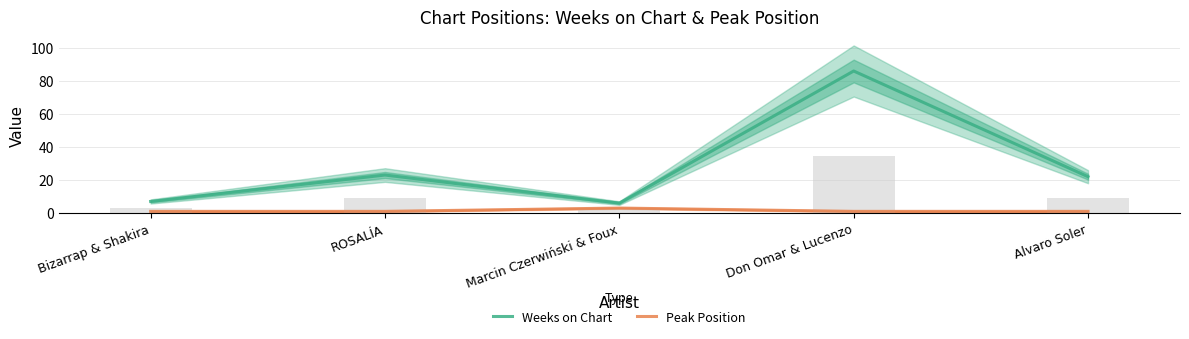

Which has a higher value, Bizarrap & Shakira or Don Omar & Lucenzo?

Don Omar & Lucenzo